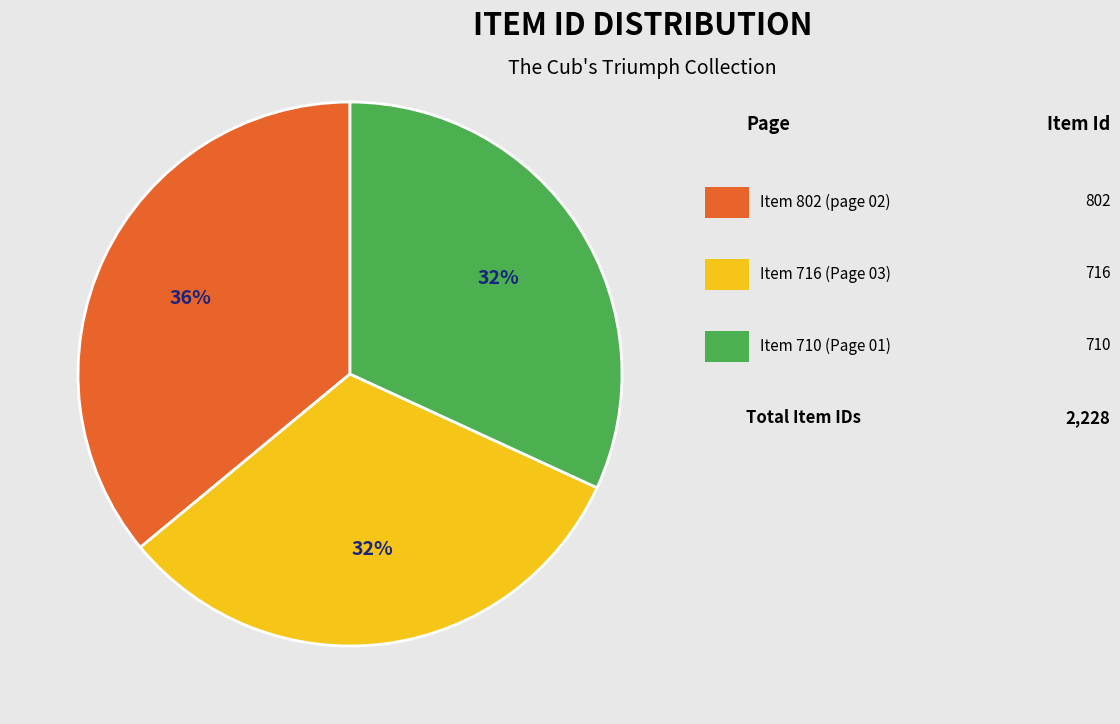

To the nearest percent, what is the average slice percentage?

33%